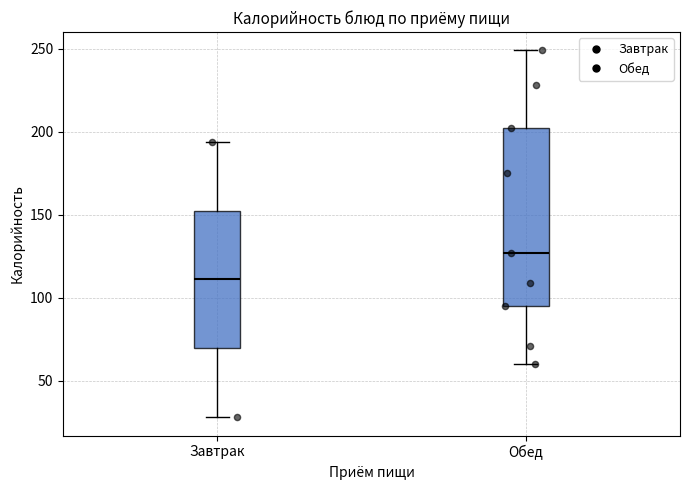

Reading left to right, read every box against the y-axis: the position of its median line, the range the box covers, and the ends of its whiskers. The values are not printed on the chart, so give them approximately, as read against the axis.

Завтрак: median 110, box 70 to 155, whiskers 30 to 195
Обед: median 125, box 95 to 200, whiskers 60 to 250